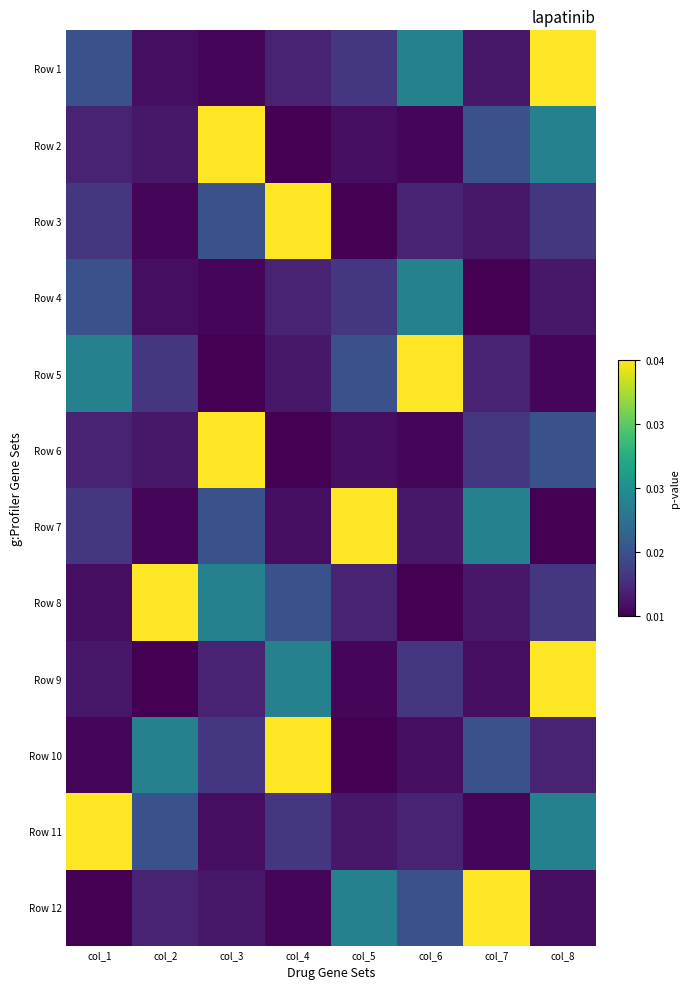

What is the difference between the highest and lowest values at col_3?

0.9